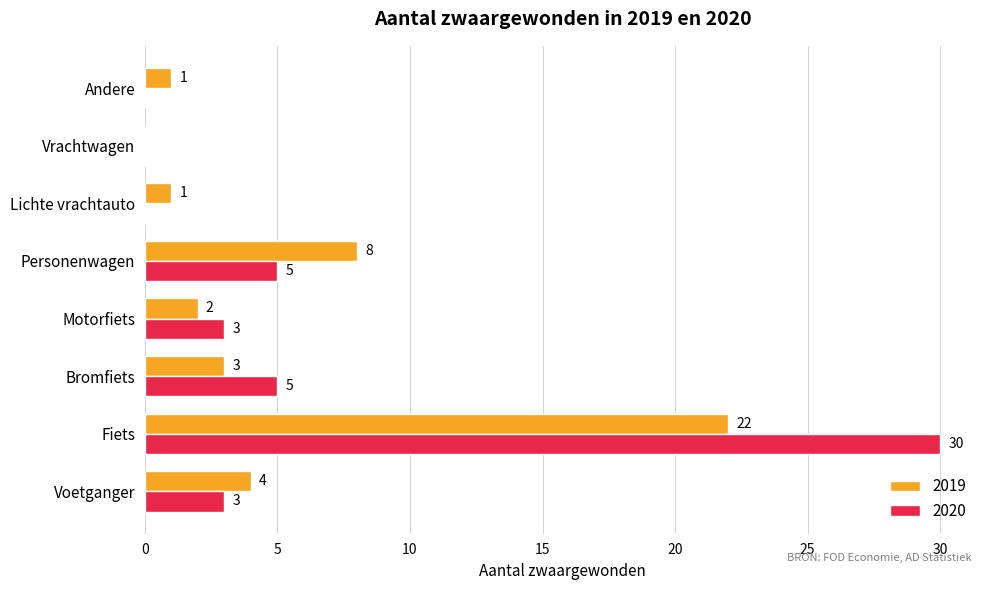

Which series changed the most between Voetganger and Motorfiets?

2019